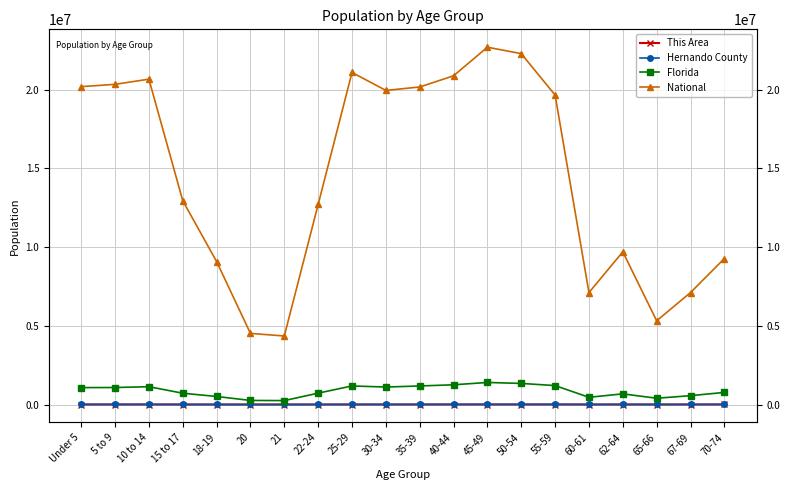

Where is the first local minimum for This Area?

21